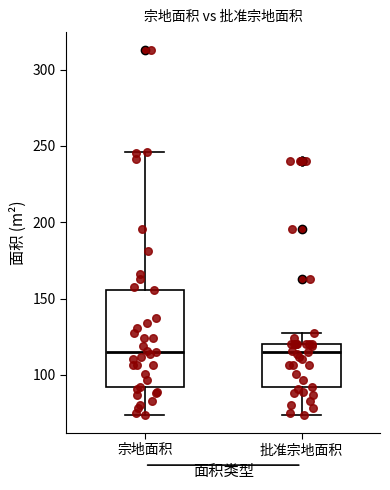

Comparing the boxes themselves (not the whiskers), which one is the tallest?

宗地面积